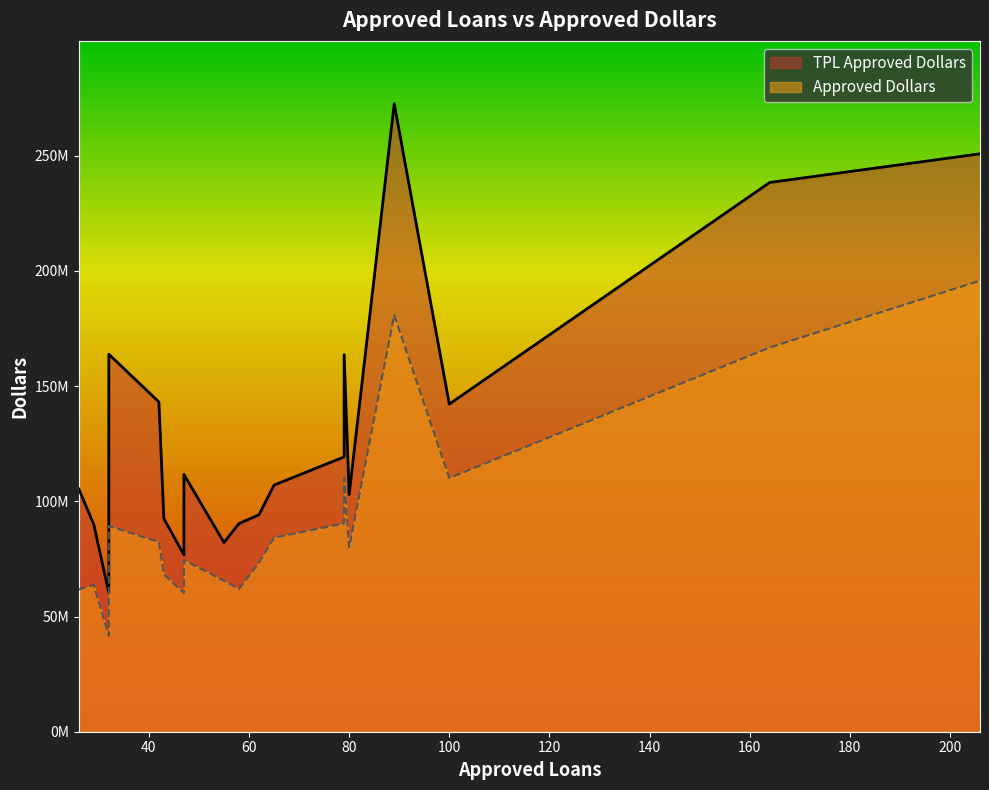

How many series are shown in this chart?

2